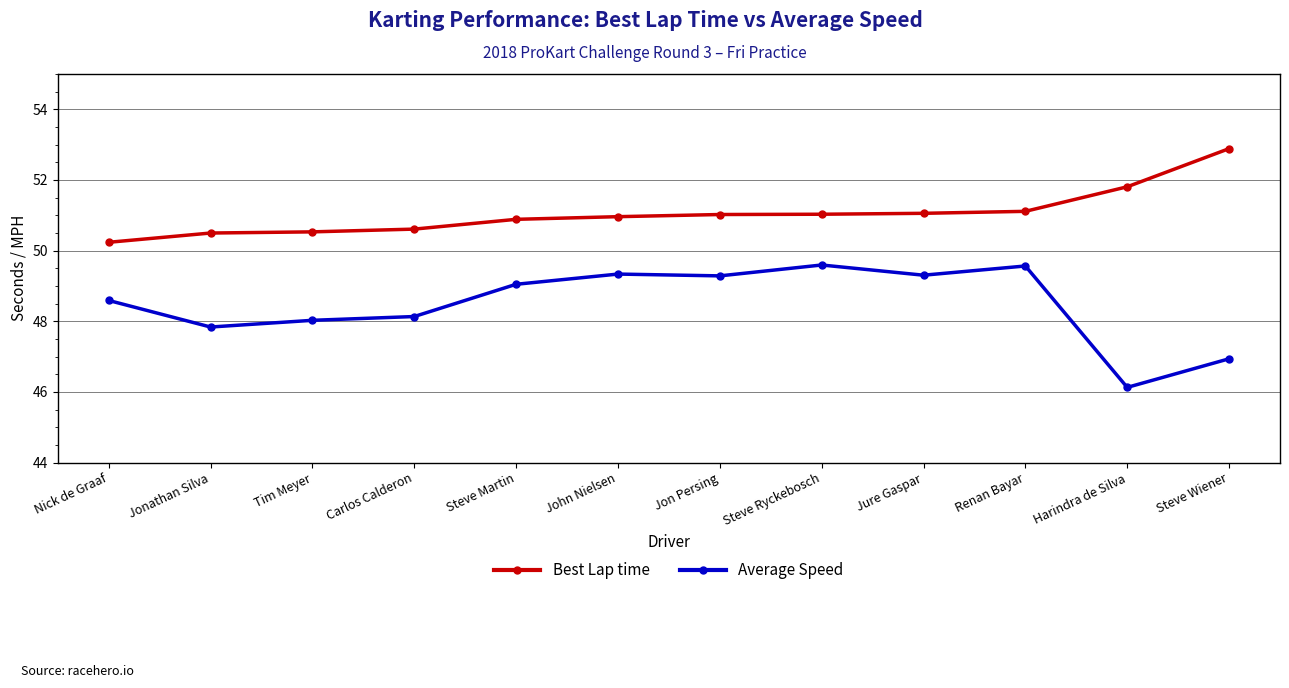

Count the number of data series in this chart.

2